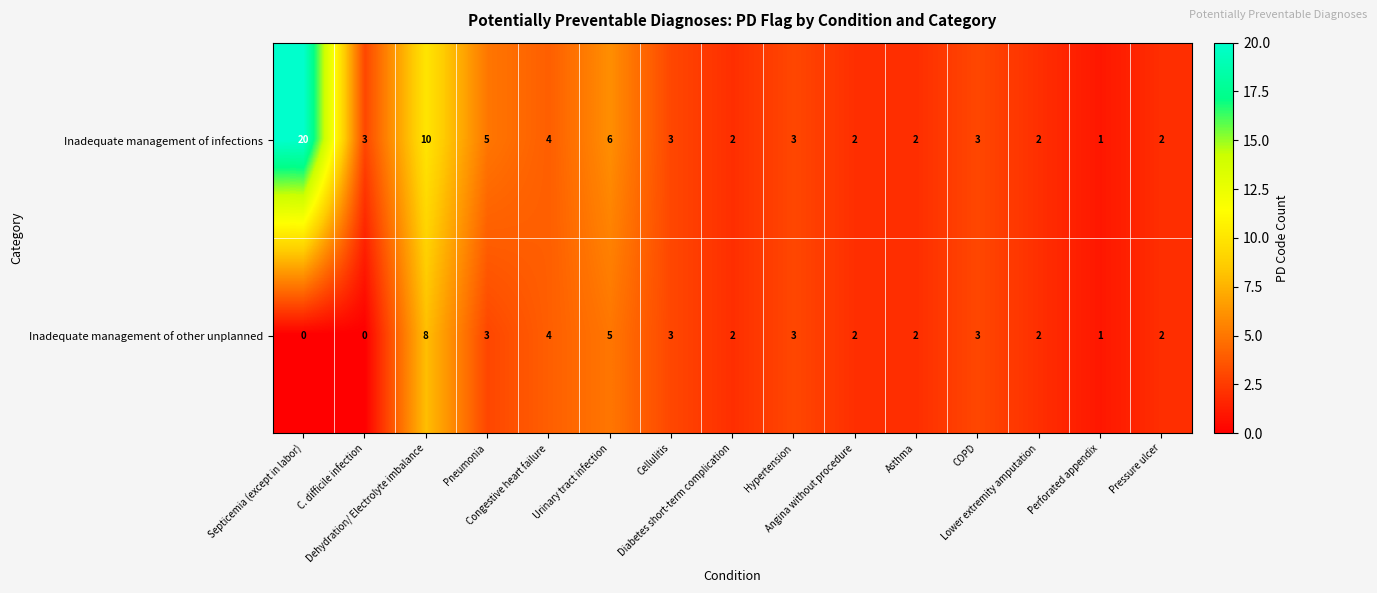

What is the sum of all Inadequate management of other unplanned values?

40